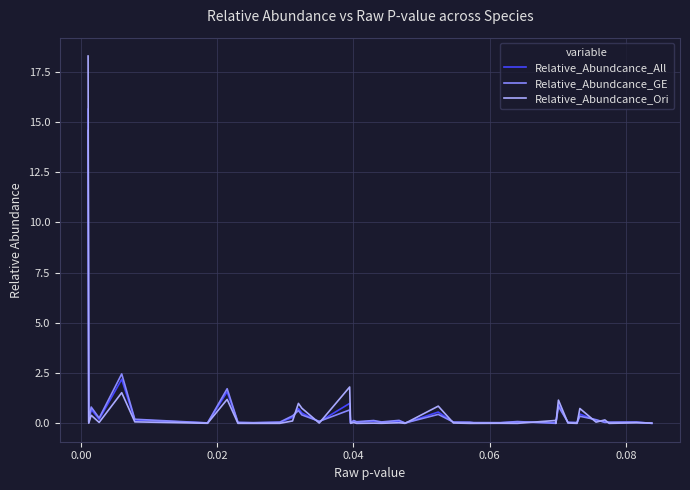

List the series in order of their peak value, lowest first.

Relative_Abundcance_GE, Relative_Abundcance_All, Relative_Abundcance_Ori